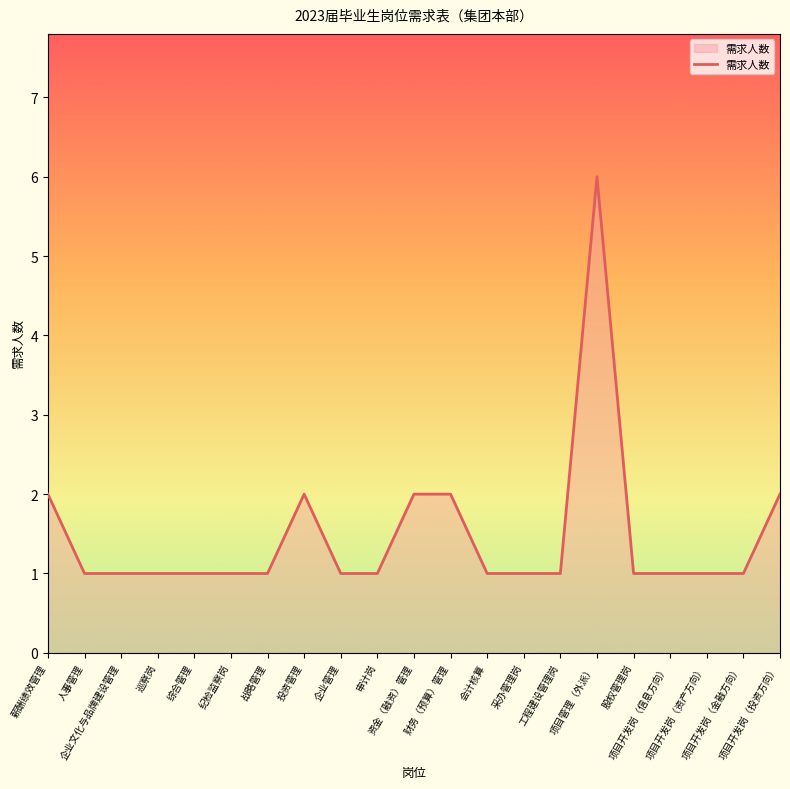

Which label corresponds to the largest value in the chart?

项目管理（外派）